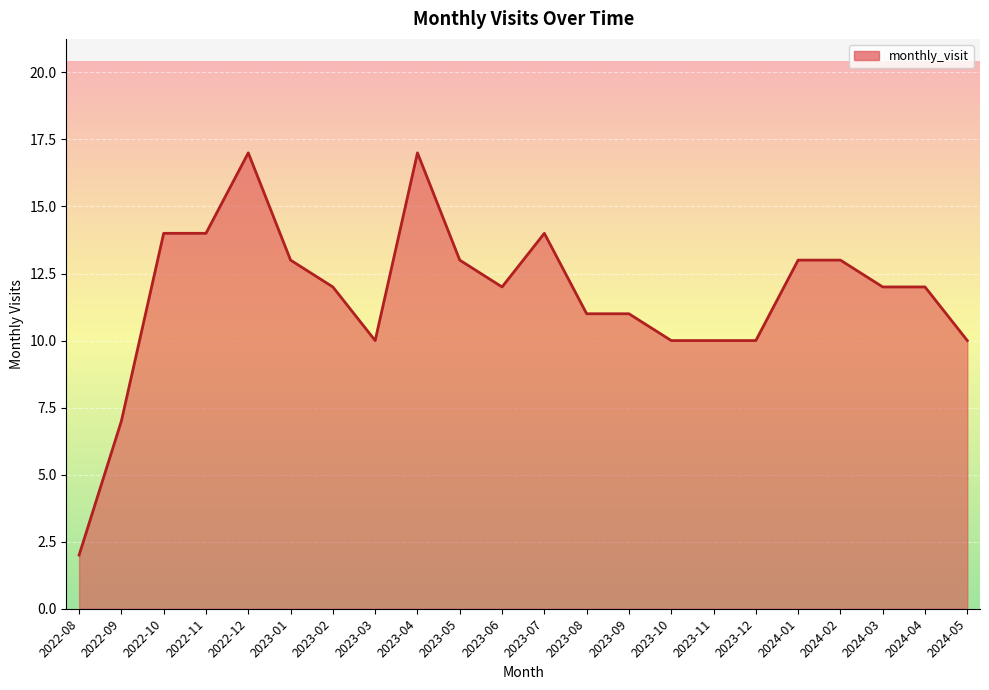

Is it true that the value at 2023-05 is 13?

True